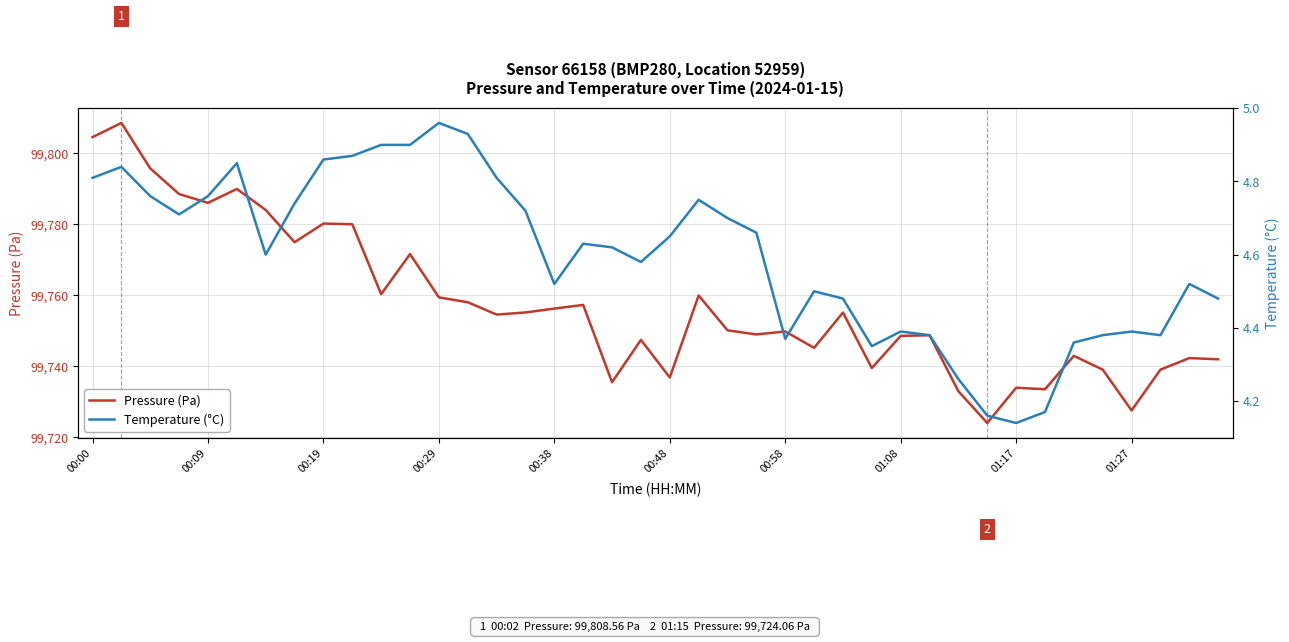

Reading left to right, list all the values displayed in this chart.

Pressure (Pa): 99804.6	99808.6	99795.8	99788.5	99786.1	99790.0	99784.1	99775.0	99780.2	99780.0	99760.3	99771.6	99759.4	99758.1	99754.6	99755.2	99756.3	99757.3	99735.5	99747.5	99736.9	99760.0	99750.2	99749.0	99749.8	99745.2	99755.2	99739.5	99748.6	99748.8	99733.0	99724.1	99734.0	99733.6	99743.0	99739.1	99727.6	99739.1	99742.3	99742.0
Temperature (°C): 4.8	4.8	4.8	4.7	4.8	4.8	4.6	4.7	4.9	4.9	4.9	4.9	5.0	4.9	4.8	4.7	4.5	4.6	4.6	4.6	4.7	4.8	4.7	4.7	4.4	4.5	4.5	4.3	4.4	4.4	4.3	4.2	4.1	4.2	4.4	4.4	4.4	4.4	4.5	4.5